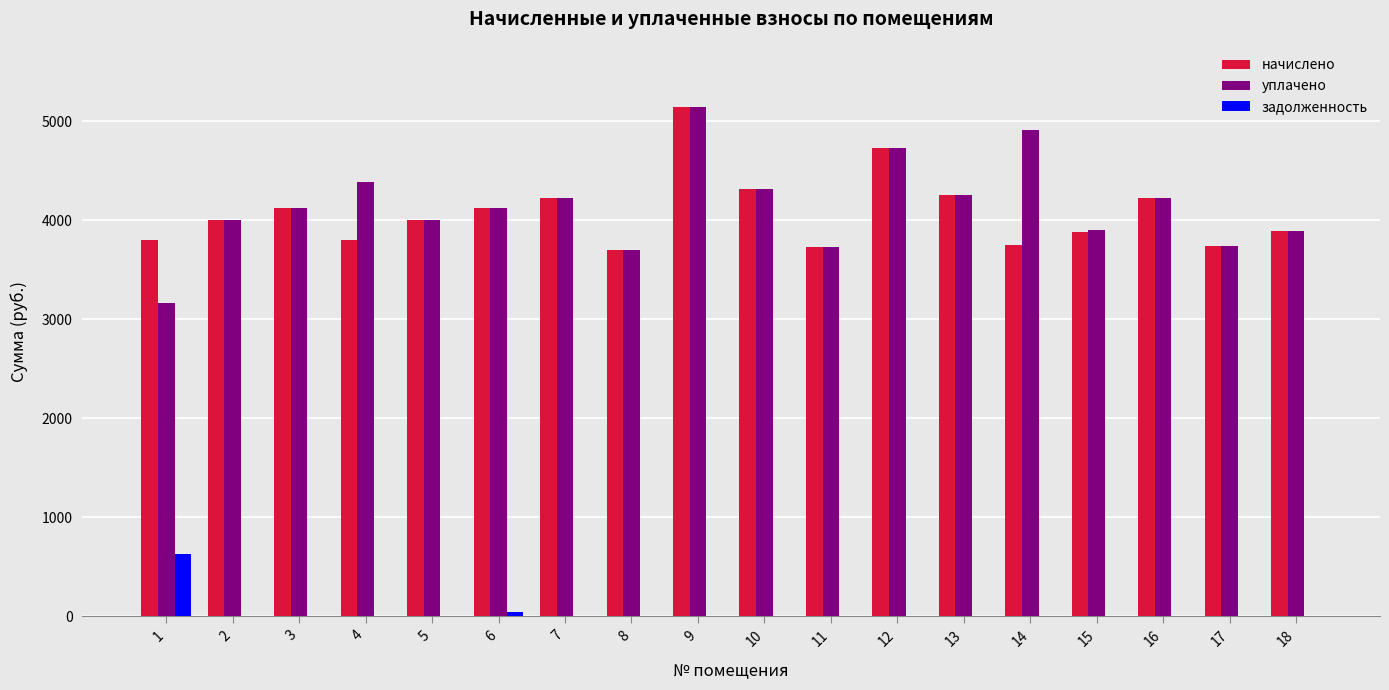

Is it true that задолженность equals 244.5 at 16?

False